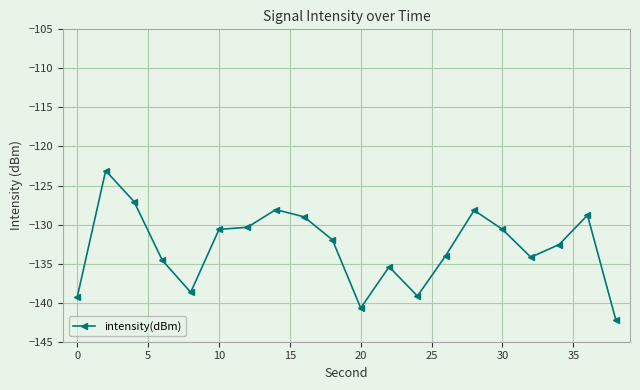

What is the value of the 2nd point from the left?

-123.1